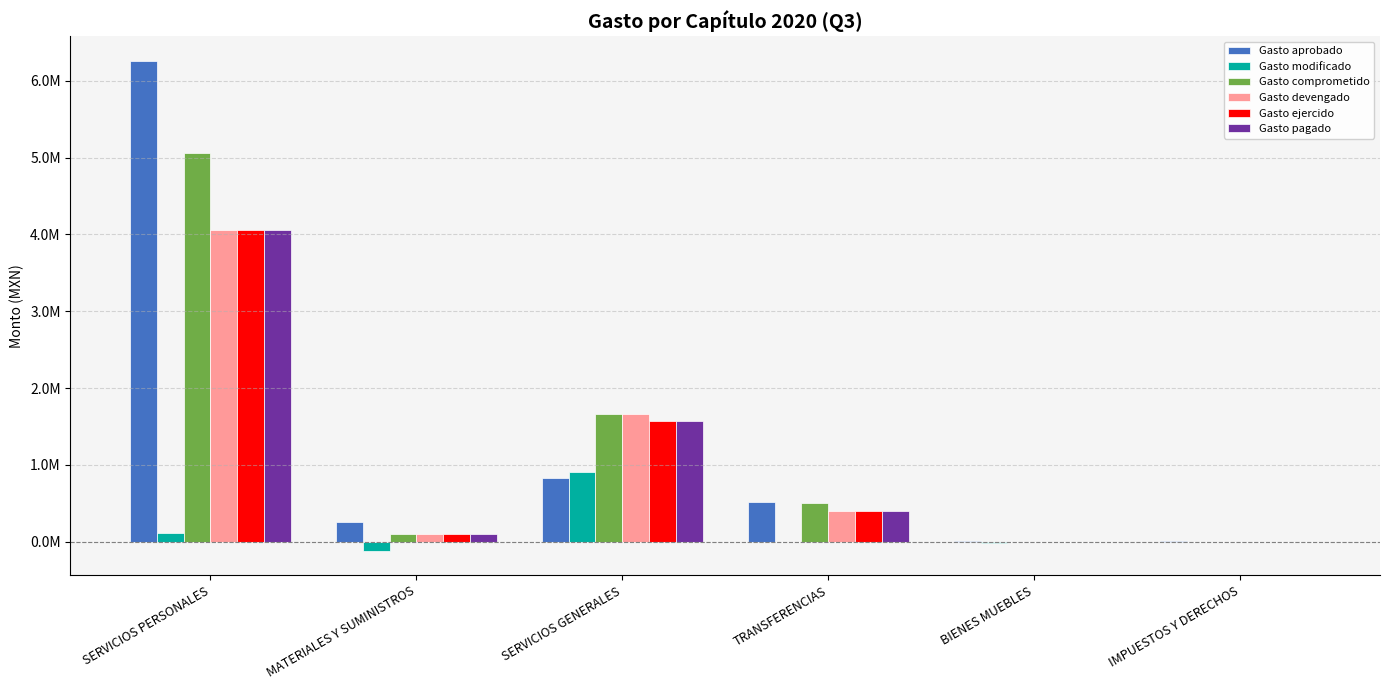

Which series has the largest total across all categories?

Gasto aprobado